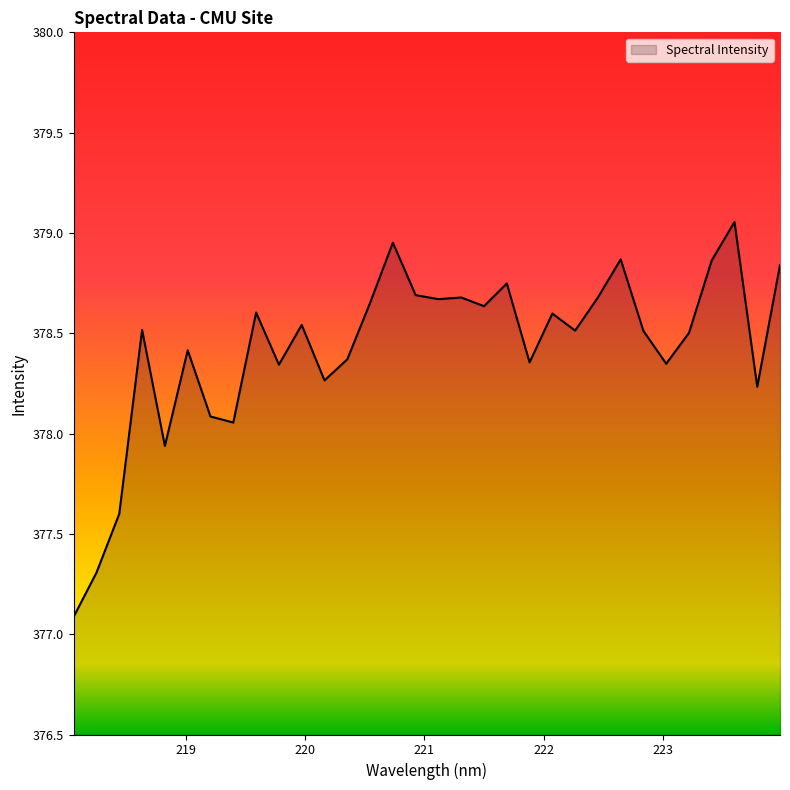

What is the difference between the maximum and minimum values?

2.0